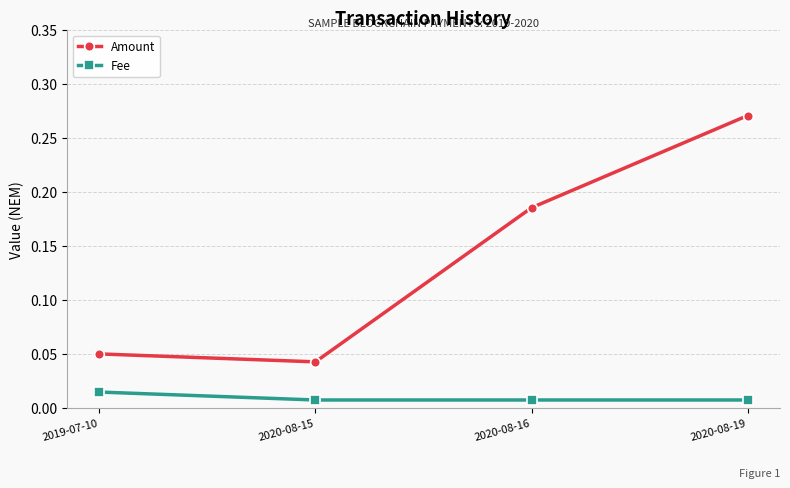

Which series has the largest range (max minus min)?

Amount